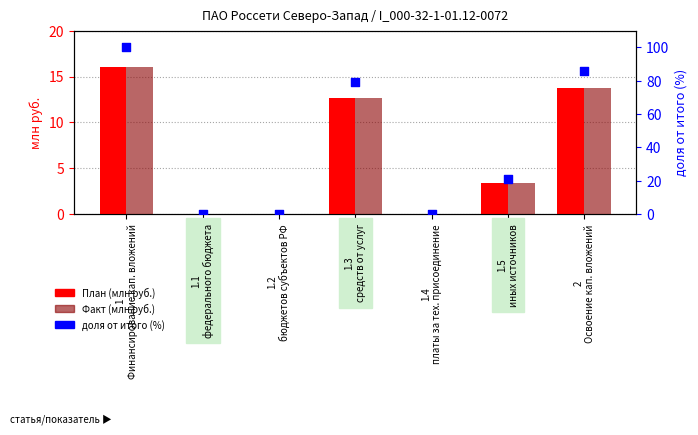

Is the value of Факт at 1
Финансирование кап. вложений greater than the value of План at 1.1
федерального бюджета?

Yes